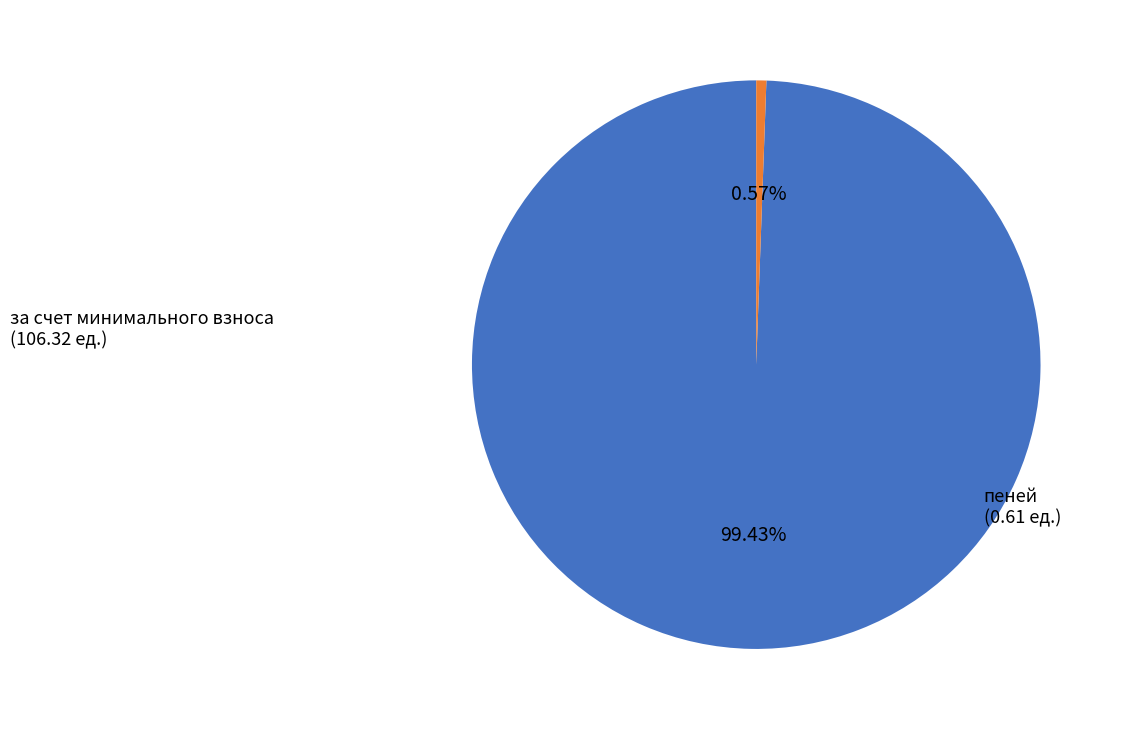

Is there a majority slice in this chart?

Yes